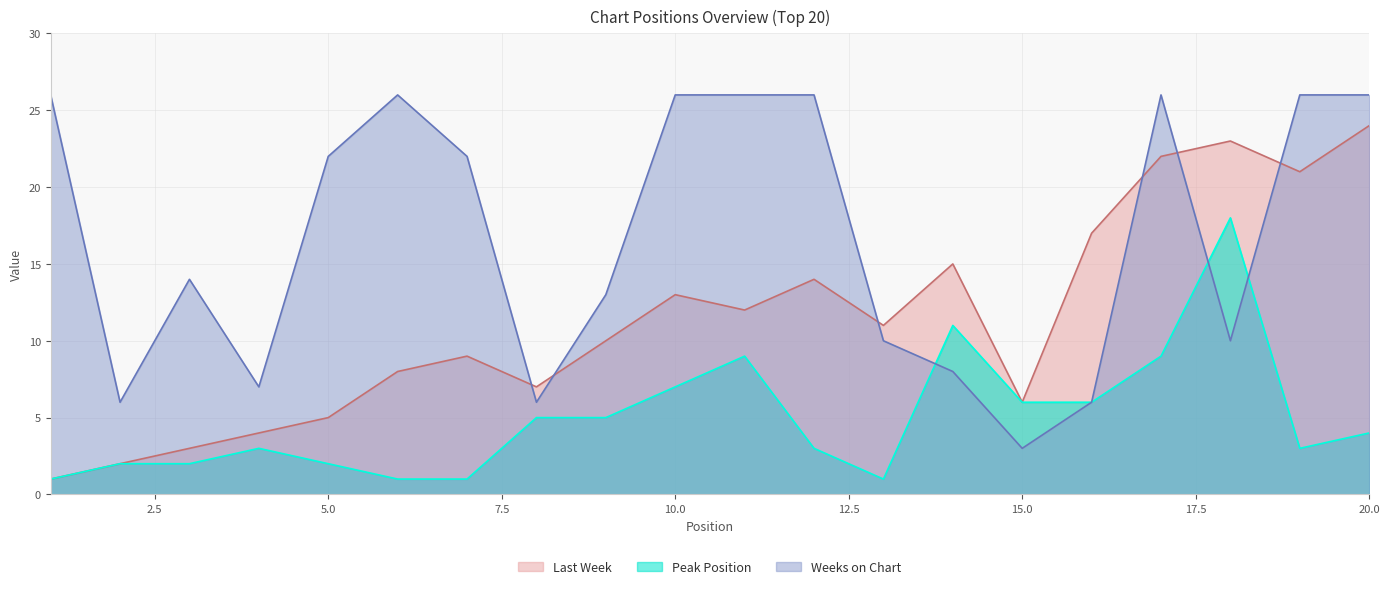

What is the value of the Last Week point at the 17th from the left?

22